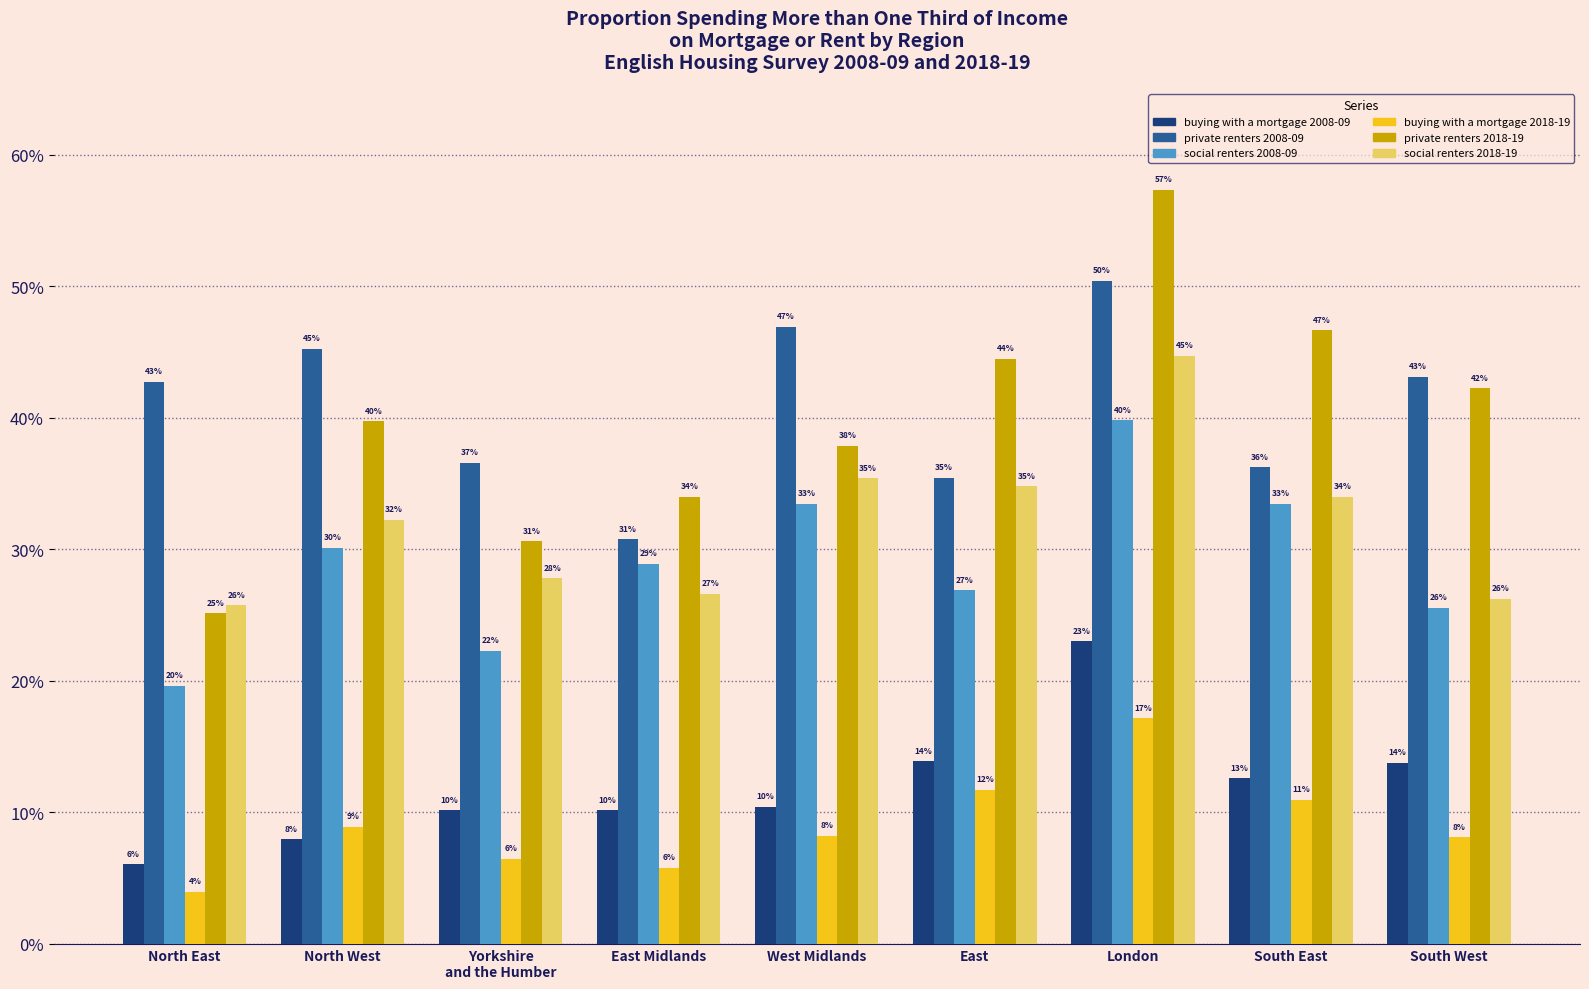

What is the difference between the highest and lowest values at South East?

35.7